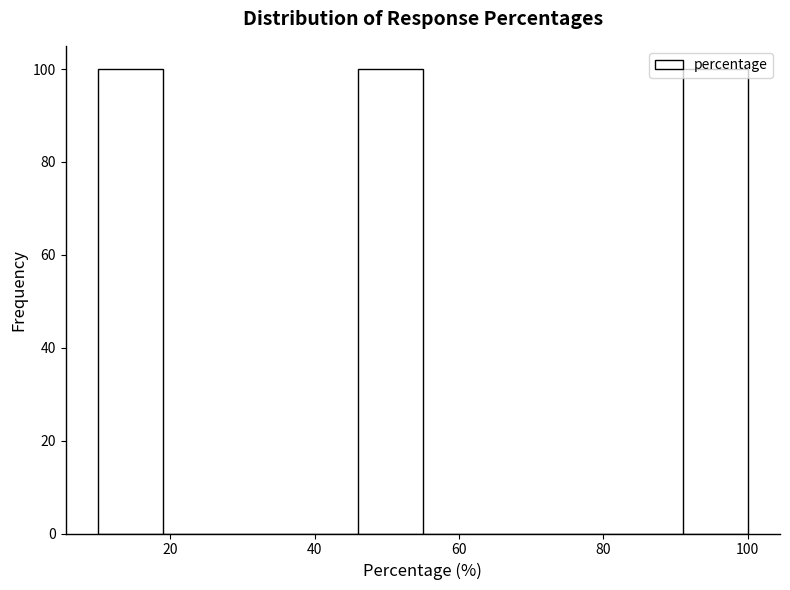

How tall is the bar that spans 46 to 55 on the x-axis? Neither the bar edges nor the heights are printed on the chart, so give them approximately, as read against the axes.

100